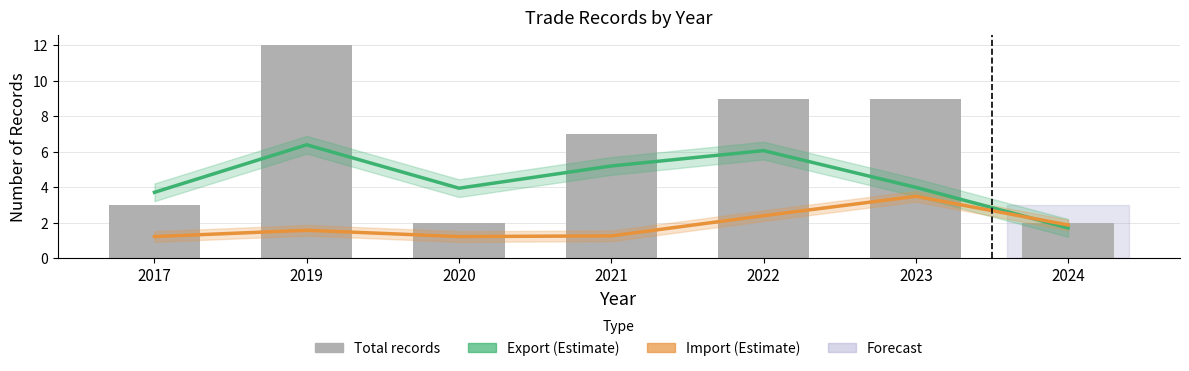

The value of Export (Estimate) at 2024 is 2.6. True or false?

False